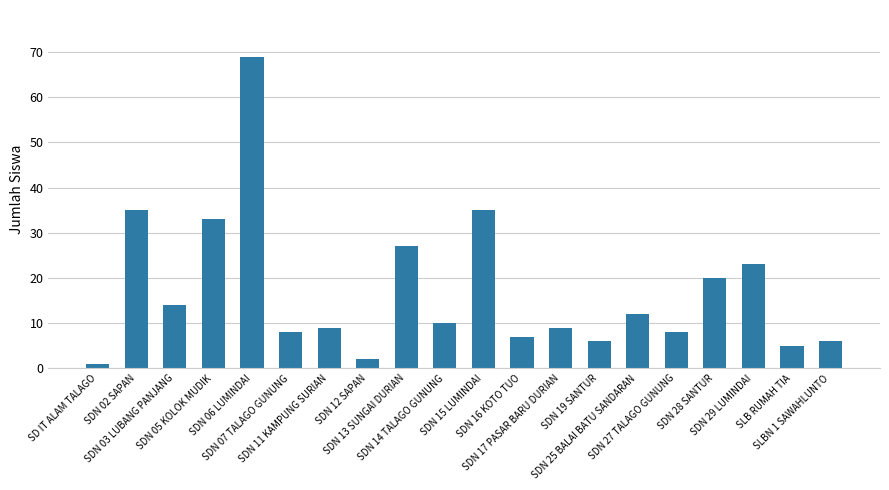

Does the chart contain stacked bars?

No